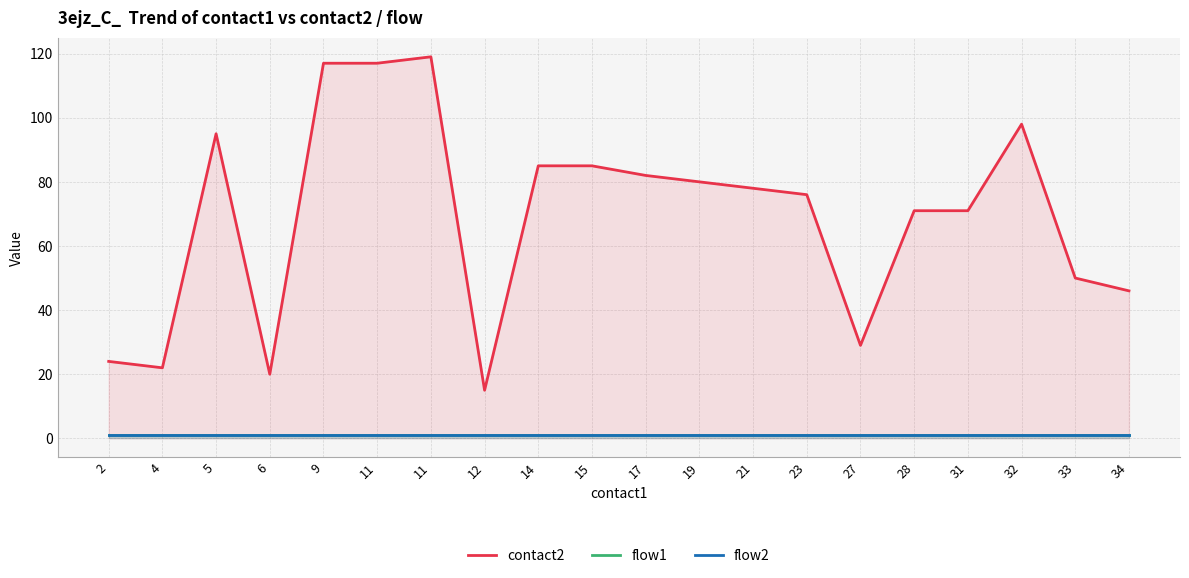

At how many categories does at least one series exceed 64?

13